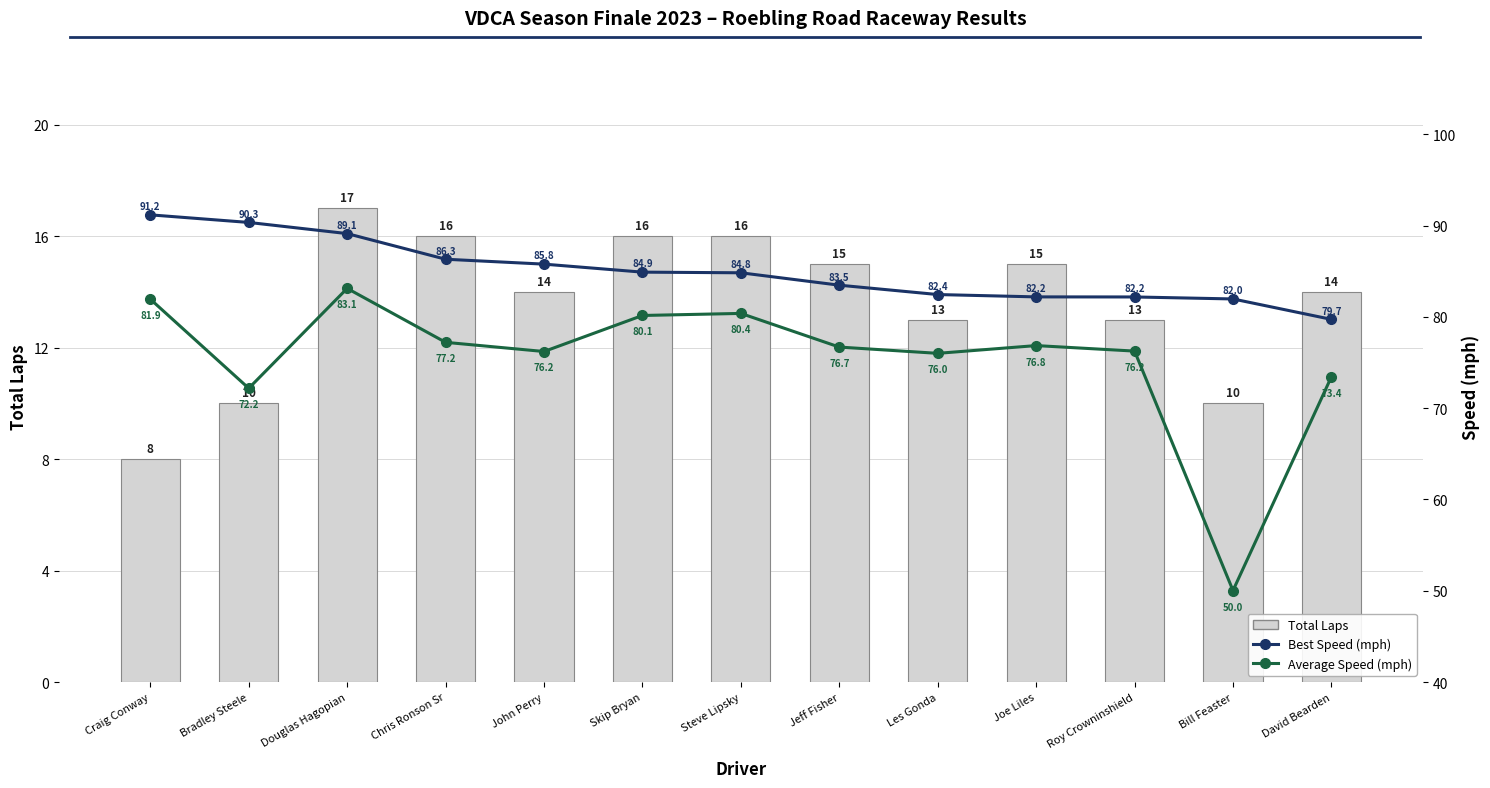

What is the difference between the maximum and minimum values in the Best Speed (mph) series?

11.4